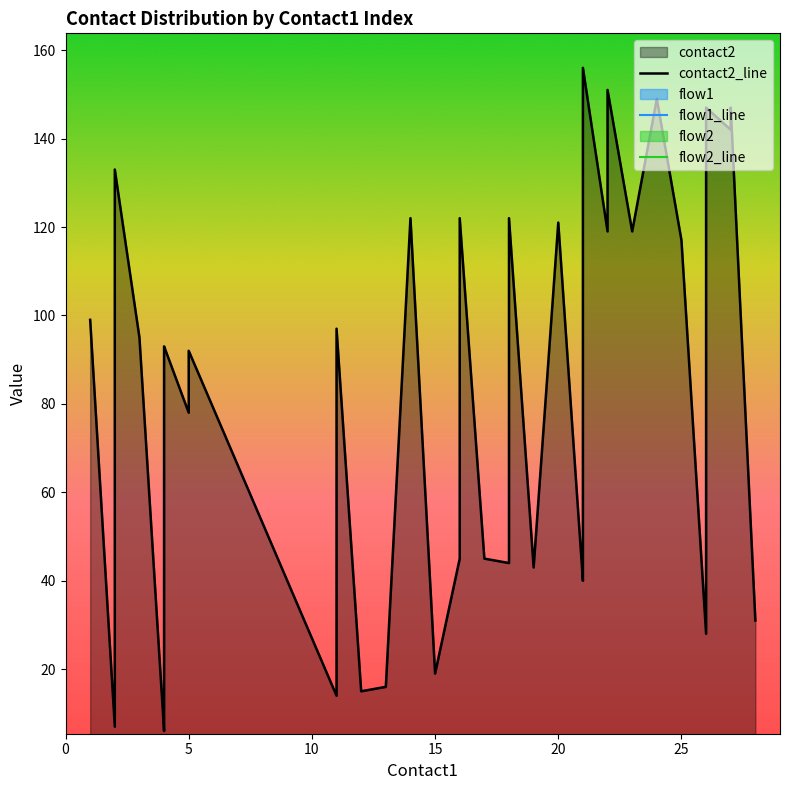

What is the sum of the flow1_line values at 5 and 15?

2